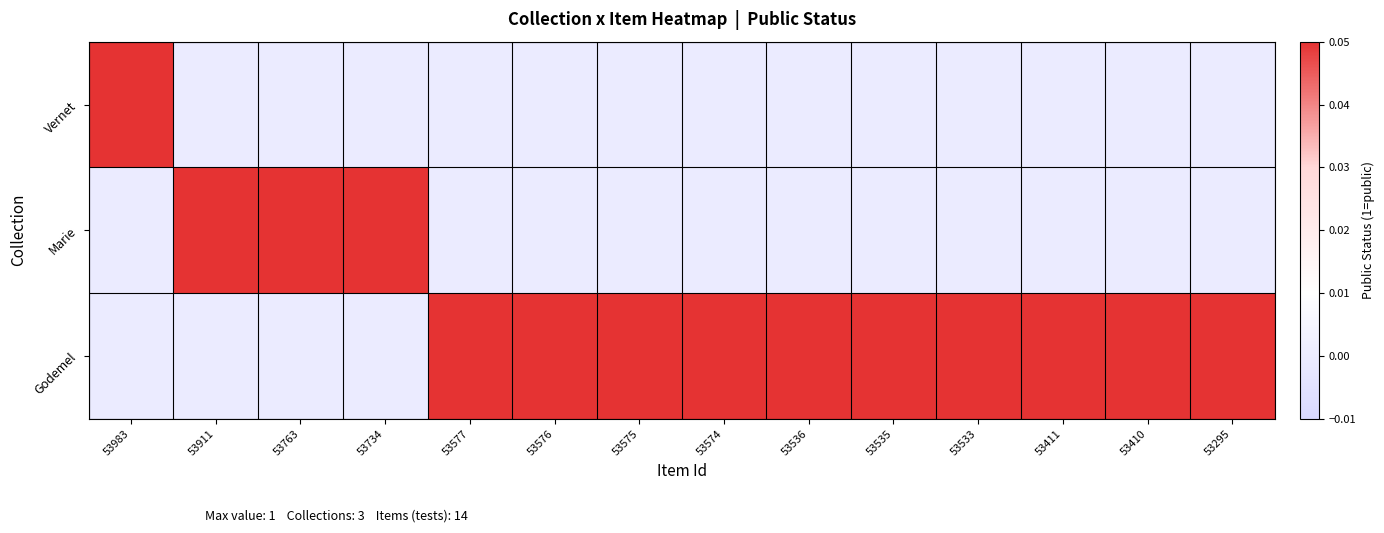

Reading left to right, extract all data points from this chart.

Vernet: 53983=1	53911=0	53763=0	53734=0	53577=0	53576=0	53575=0	53574=0	53536=0	53535=0	53533=0	53411=0	53410=0	53295=0
Marie: 53983=0	53911=1	53763=1	53734=1	53577=0	53576=0	53575=0	53574=0	53536=0	53535=0	53533=0	53411=0	53410=0	53295=0
Godemel: 53983=0	53911=0	53763=0	53734=0	53577=1	53576=1	53575=1	53574=1	53536=1	53535=1	53533=1	53411=1	53410=1	53295=1